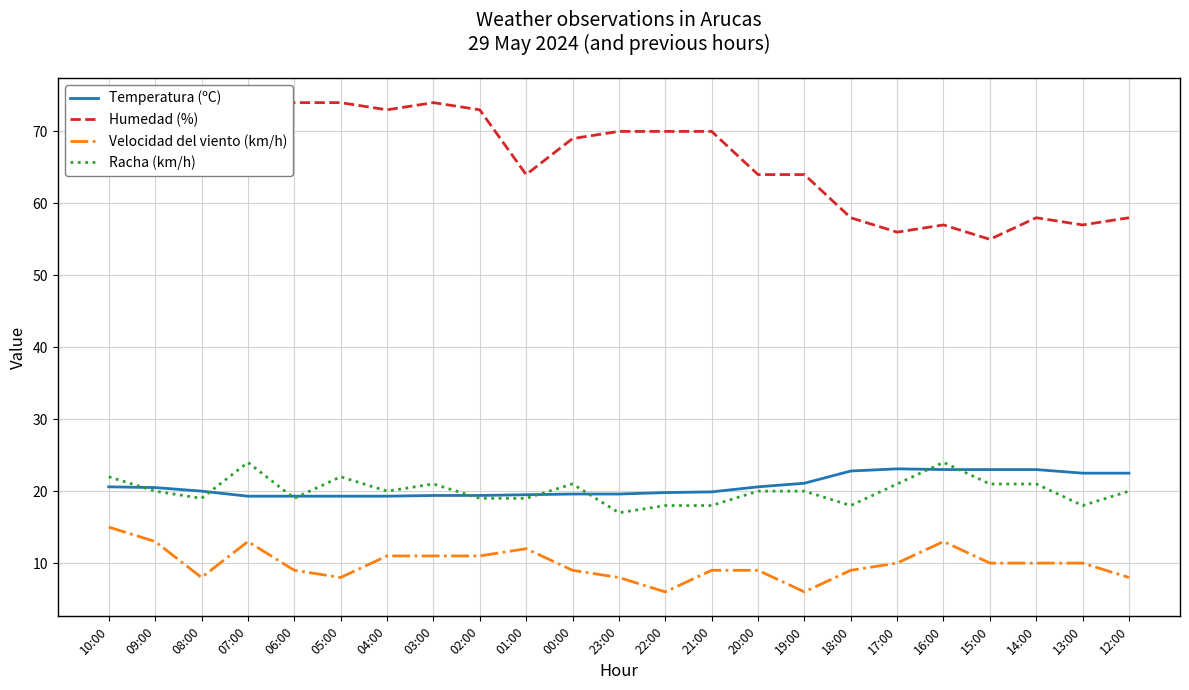

What is the smallest value displayed?

6.0